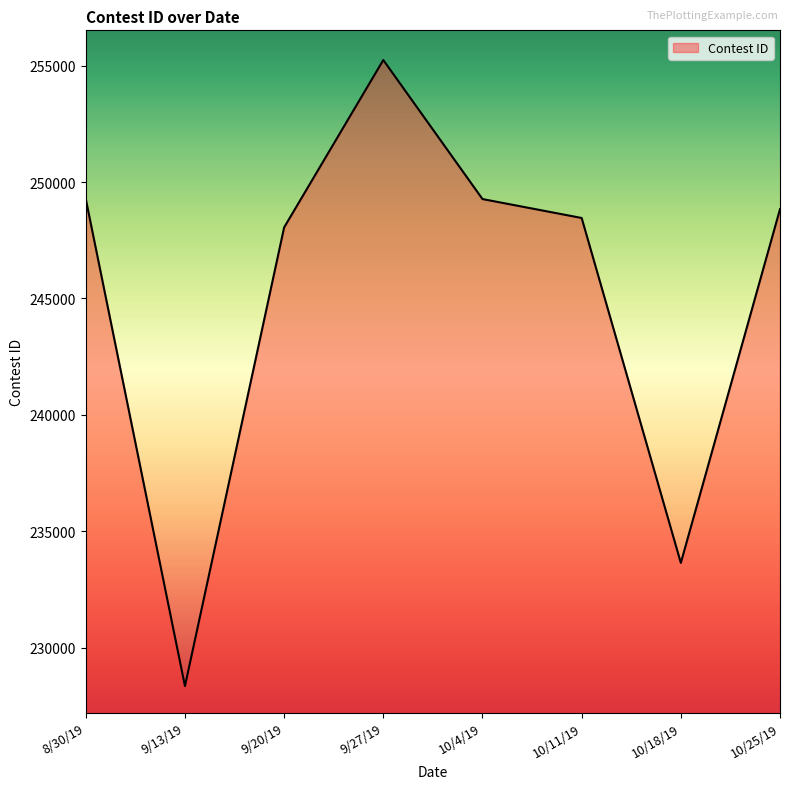

What value does the data have at 10/4/19, to the nearest 50?

249250